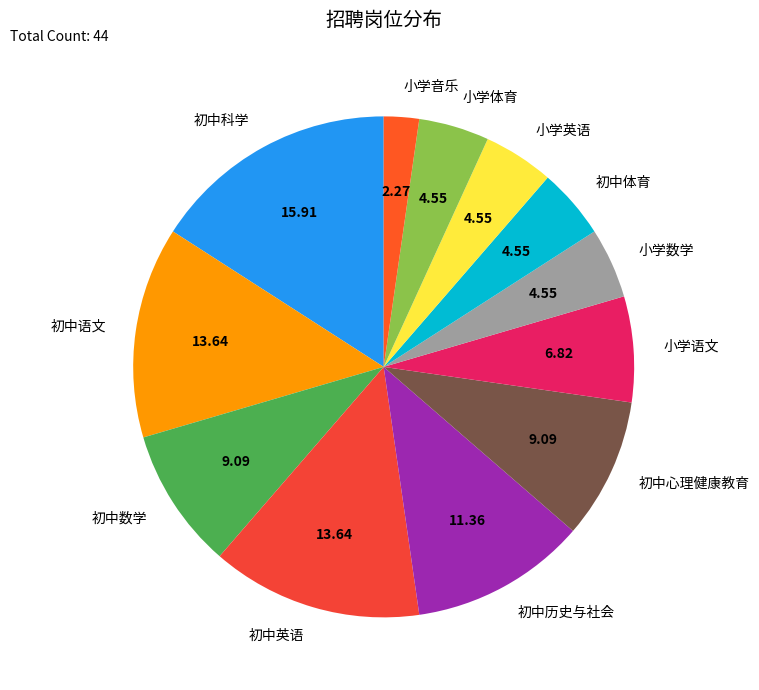

Do 初中数学 and 小学英语 together represent more than half of the pie?

No